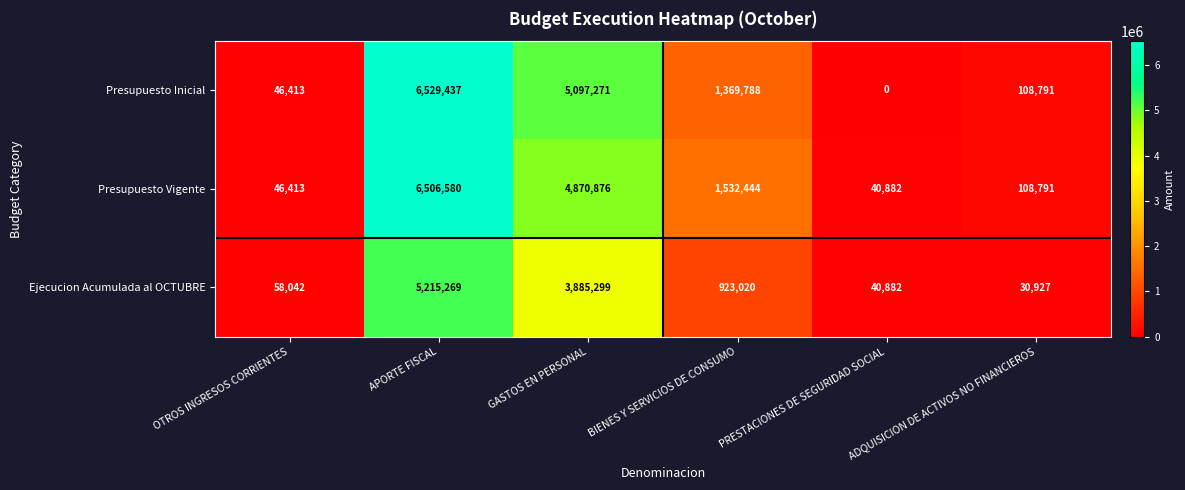

What is the approximate value of Ejecucion Acumulada al OCTUBRE at ADQUISICION DE ACTIVOS NO FINANCIEROS, to the nearest 10?

30930